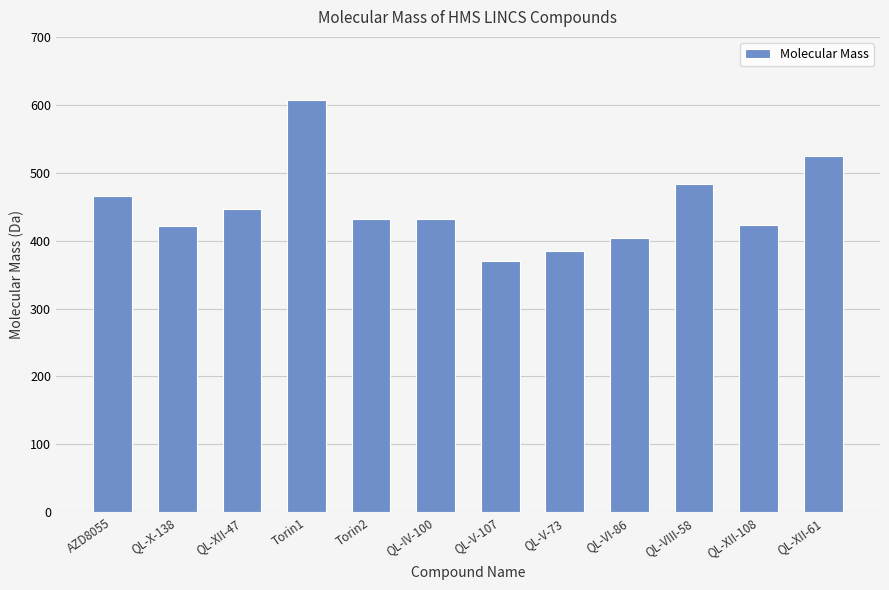

How many bars are there in total?

12